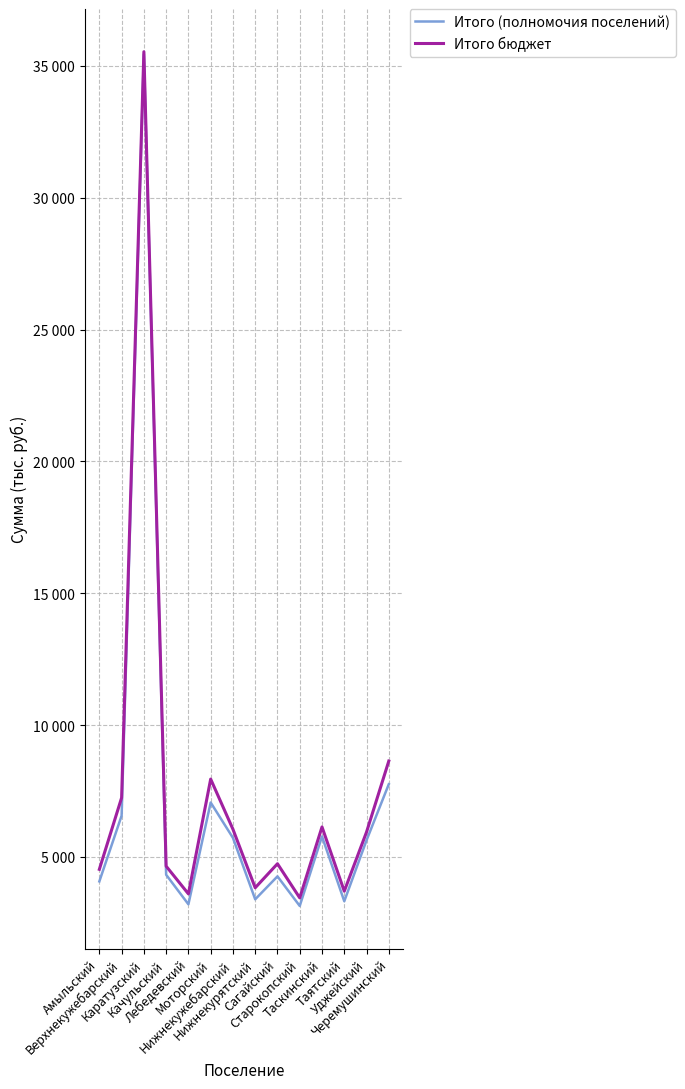

What is the average value of the Итого (полномочия поселений) series?

7117.0